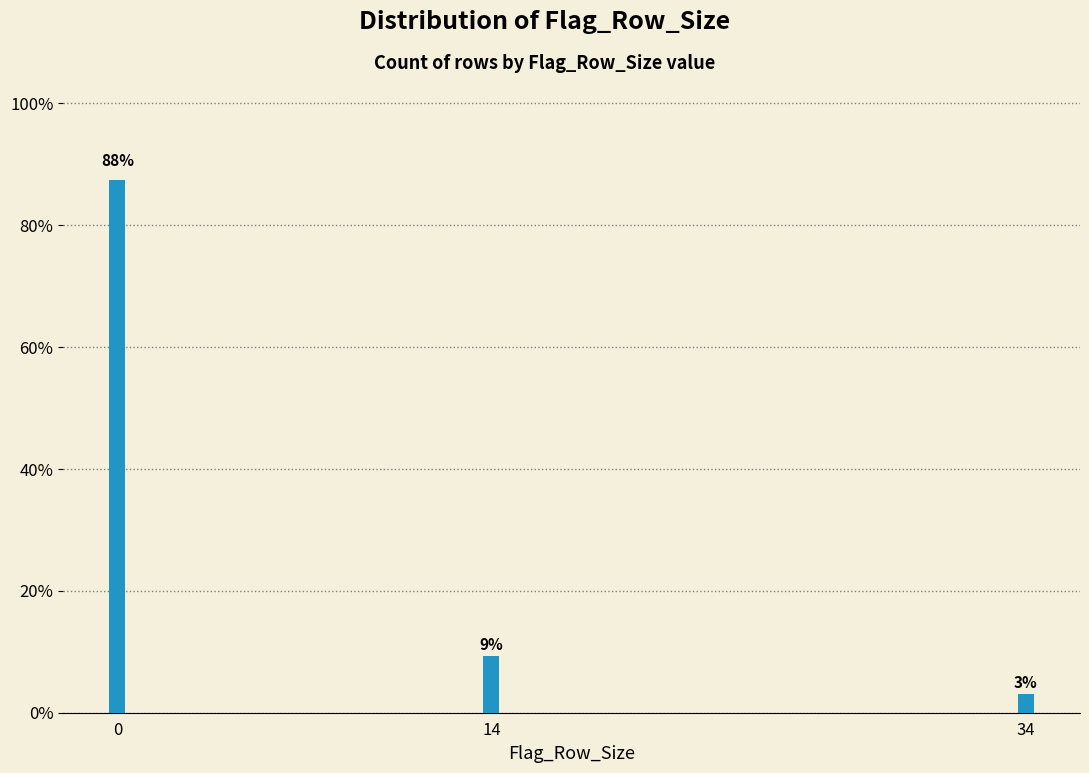

Are the bars horizontal?

No